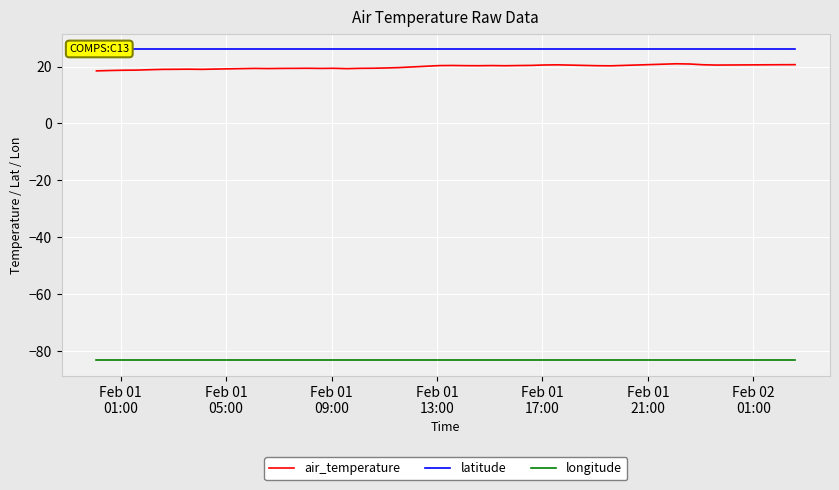

True or false: air_temperature and longitude cross at least once.

False